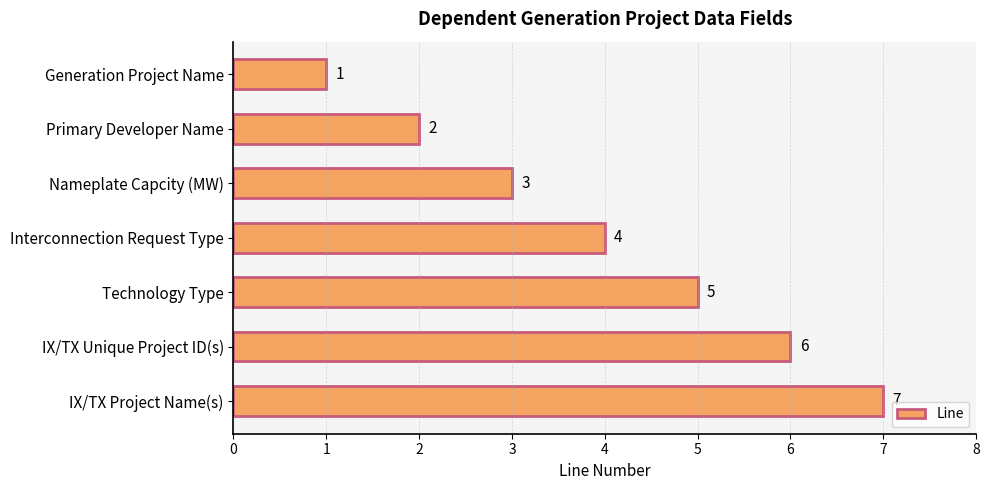

What is the label of the 5th bar from the top?

Technology Type